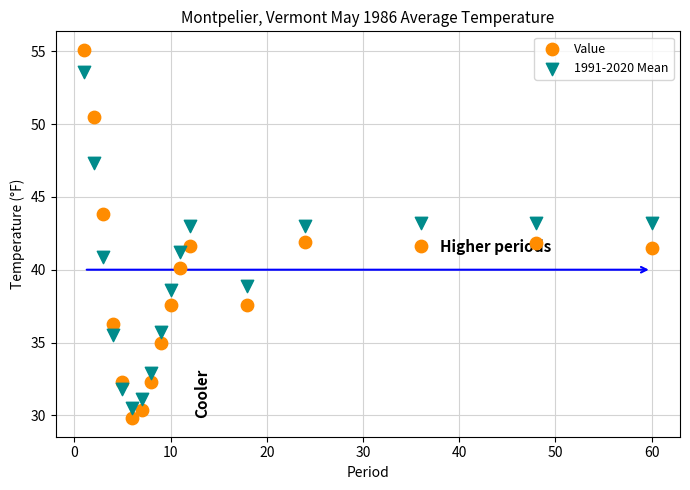

Across all data points, what is the range of Y values (max minus min)?

25.3